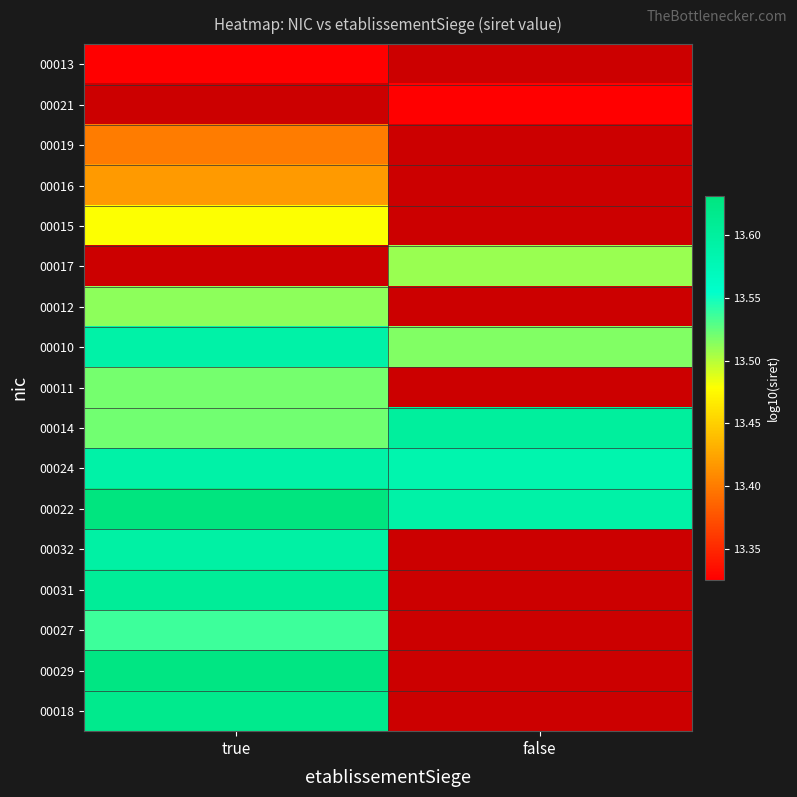

How many series are shown in this chart?

17